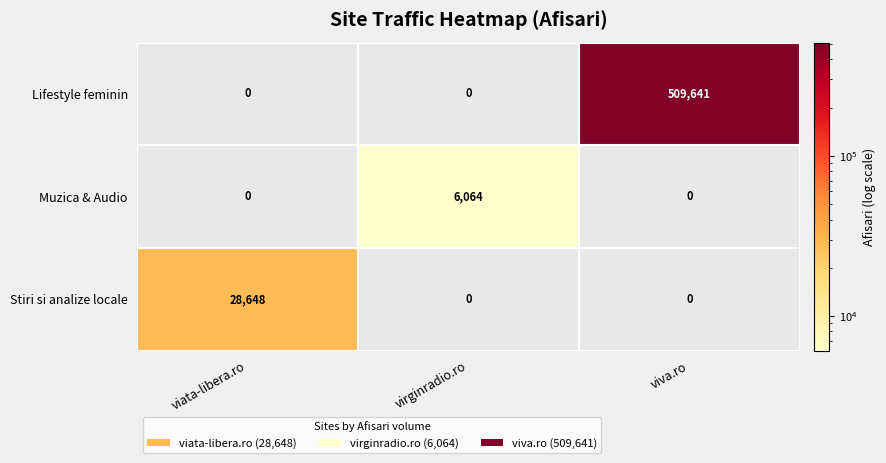

How many values in the Lifestyle feminin series exceed 0?

1